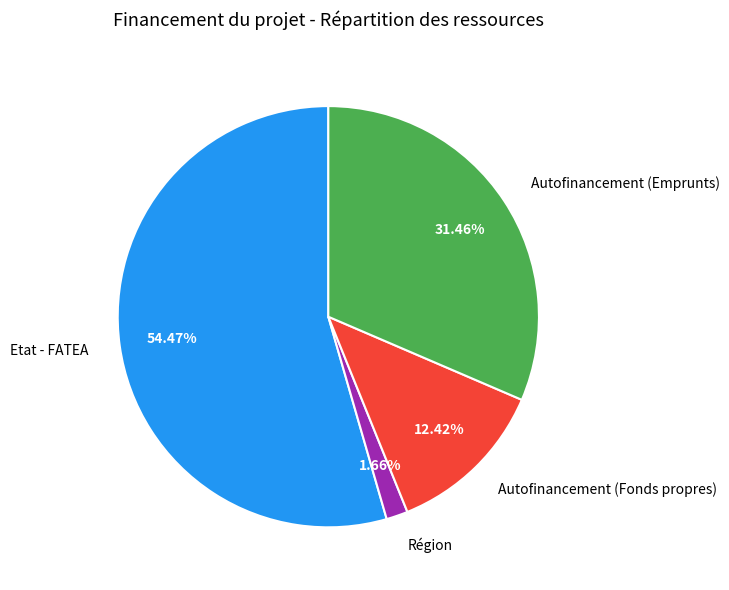

Which slice is the smallest?

Région